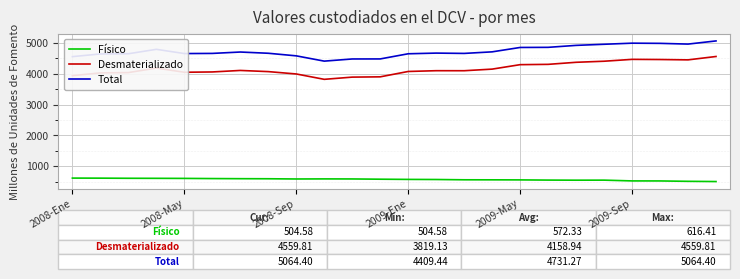

True or false: Desmaterializado and Total cross at least once.

False